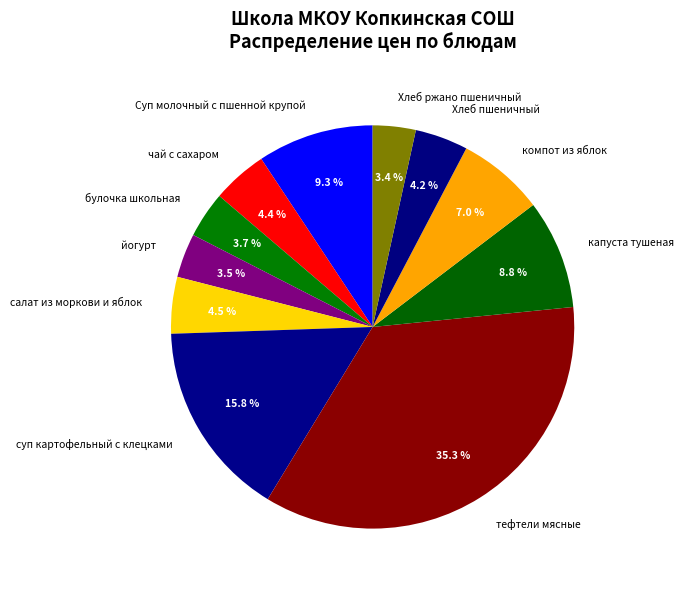

Do Суп молочный с пшенной крупой and тефтели мясные together represent more than half of the pie?

No